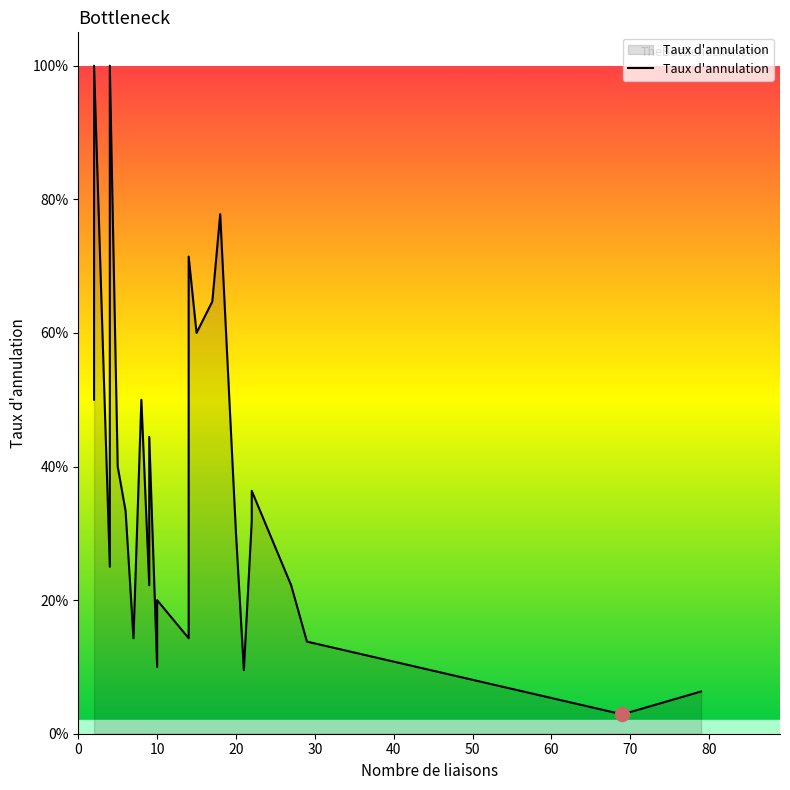

How many lines are shown in the chart?

1